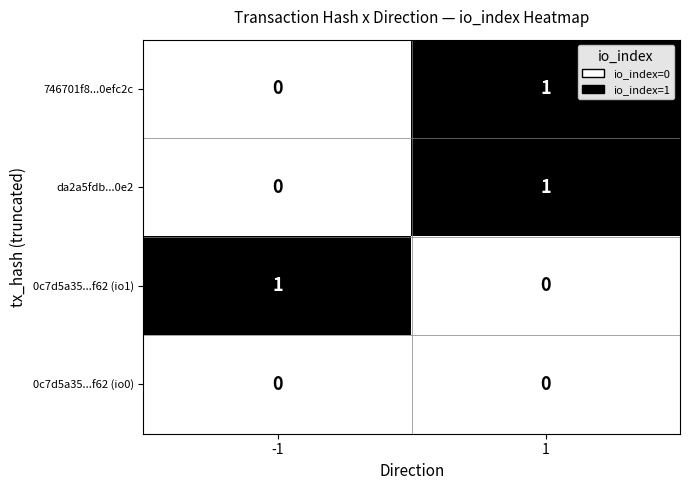

List the labels in order of da2a5fdb...0e2 value, smallest first.

-1, 1